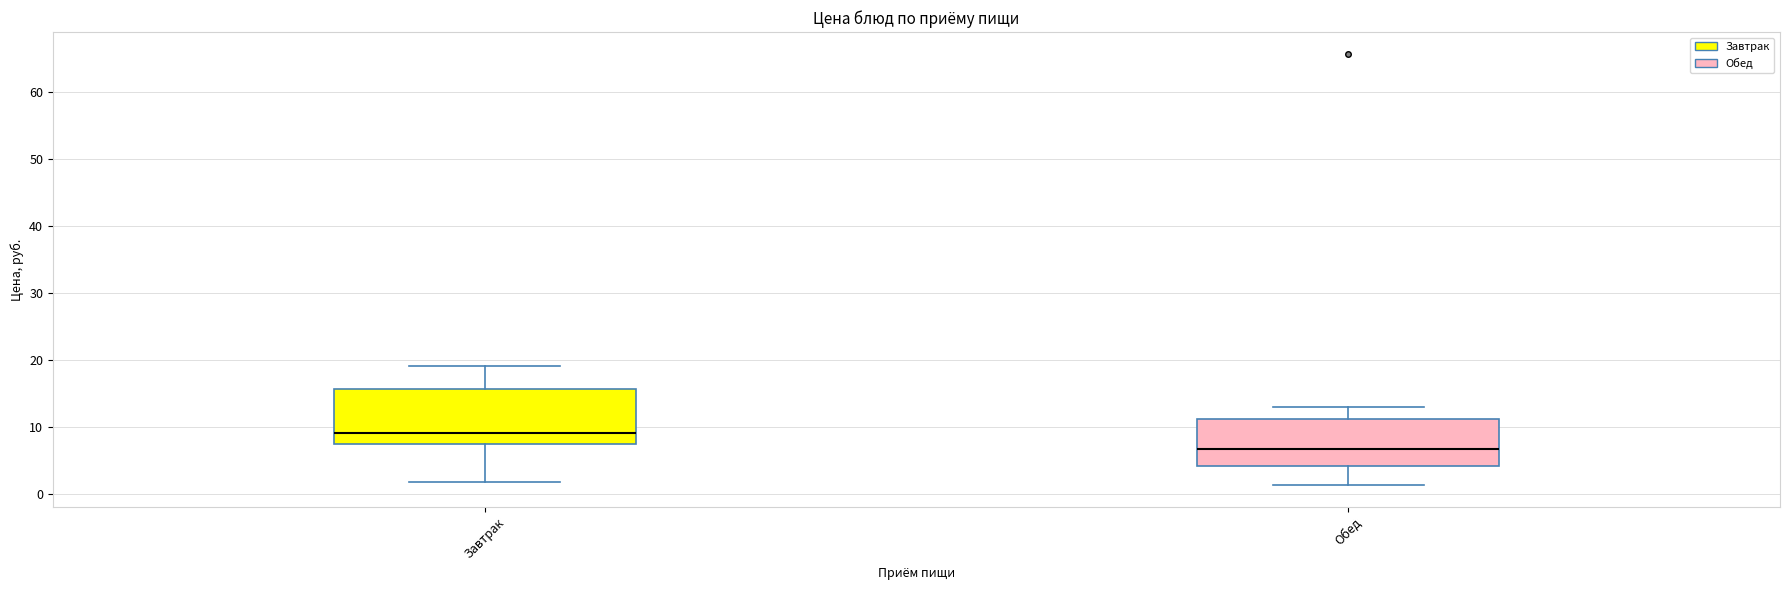

Reading left to right, read every box against the y-axis: the position of its median line, the range the box covers, and the ends of its whiskers. The values are not printed on the chart, so give them approximately, as read against the axis.

Завтрак: median 9, box 7 to 16, whiskers 2 to 19
Обед: median 7, box 4 to 11, whiskers 1 to 13